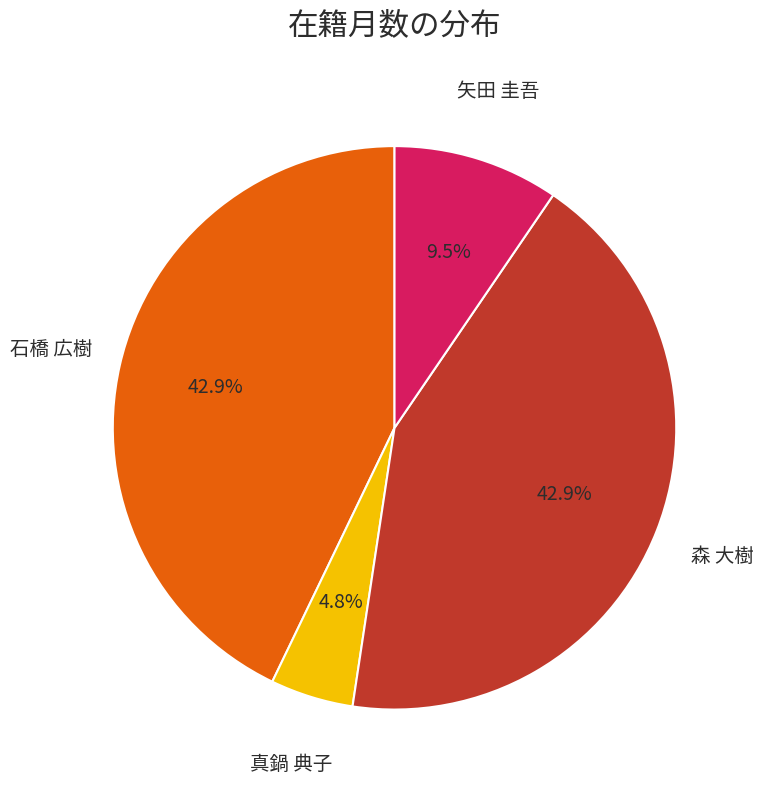

What portion of the pie excludes 森 大樹?

57.1%